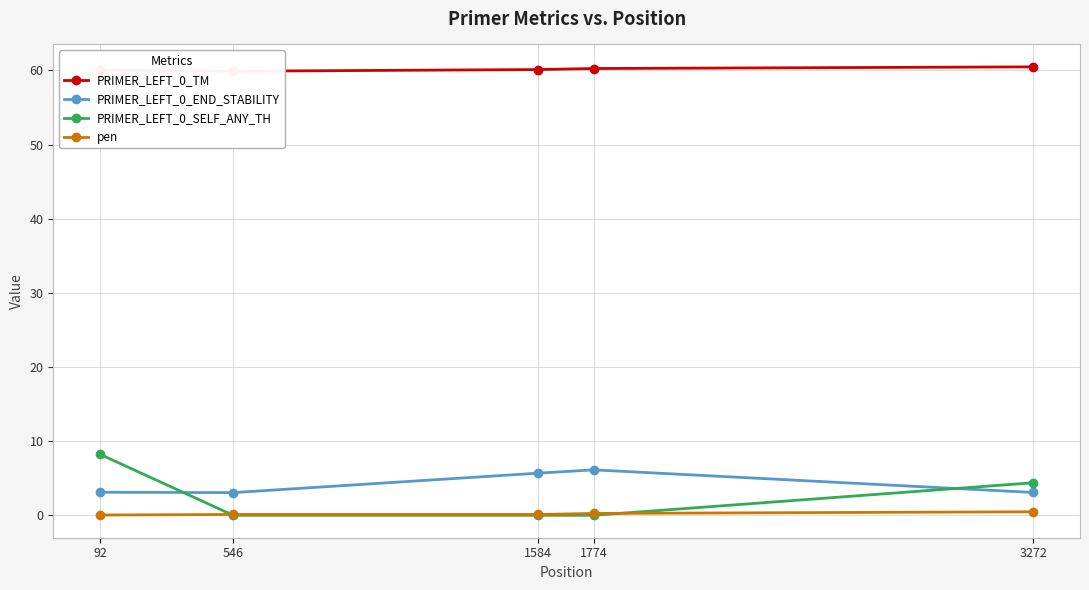

Where is pen nearest to the value 0?

92